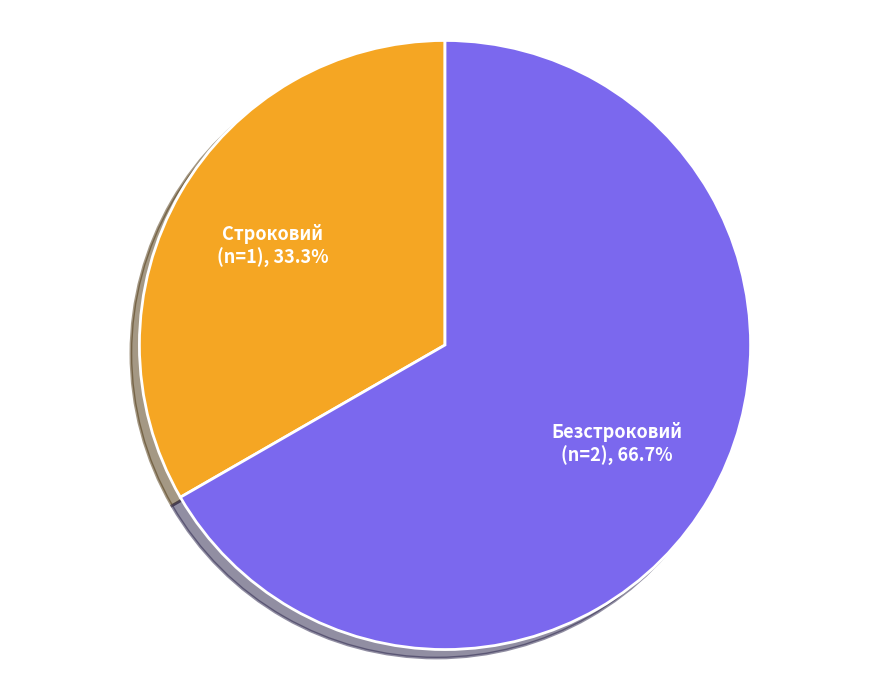

To the nearest percent, what portion does Безстроковий represent?

67%